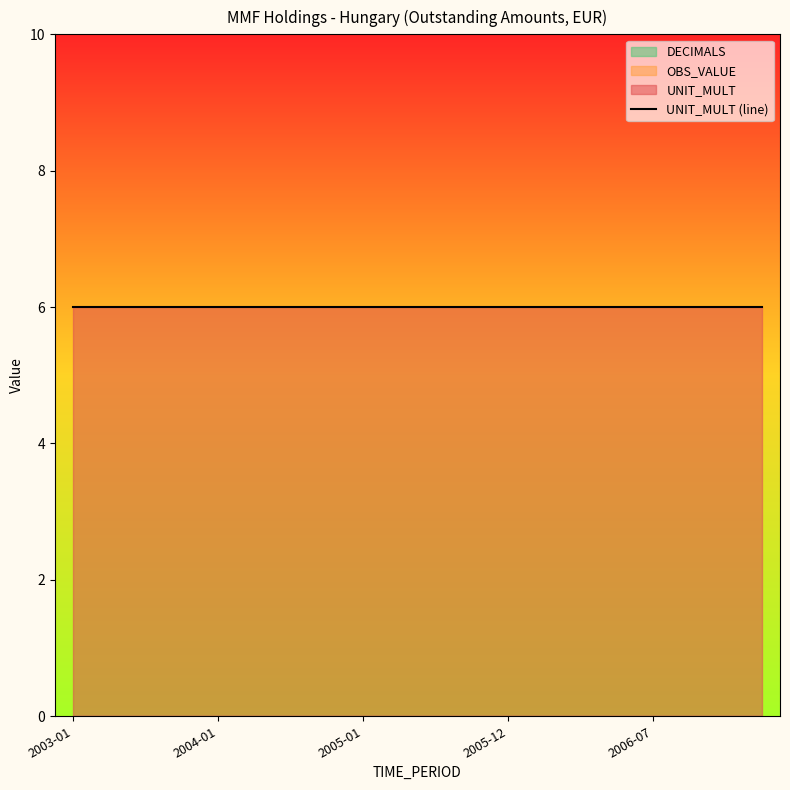

Reading left to right, transcribe all the data shown in this chart.

OBS_VALUE: 2003-01=0	2003-04=0	2003-07=0	2003-10=0	2004-01=0	2004-04=0	2004-07=0	2004-10=0	2005-01=0	2005-04=0	2005-07=0	2005-09=0	2005-12=0	2006-01=0	2006-03=0	2006-04=0	2006-07=0	2006-10=0	2007-01=0	2007-04=0
UNIT_MULT: 2003-01=6	2003-04=6	2003-07=6	2003-10=6	2004-01=6	2004-04=6	2004-07=6	2004-10=6	2005-01=6	2005-04=6	2005-07=6	2005-09=6	2005-12=6	2006-01=6	2006-03=6	2006-04=6	2006-07=6	2006-10=6	2007-01=6	2007-04=6
DECIMALS: 2003-01=0	2003-04=0	2003-07=0	2003-10=0	2004-01=0	2004-04=0	2004-07=0	2004-10=0	2005-01=0	2005-04=0	2005-07=0	2005-09=0	2005-12=0	2006-01=0	2006-03=0	2006-04=0	2006-07=0	2006-10=0	2007-01=0	2007-04=0